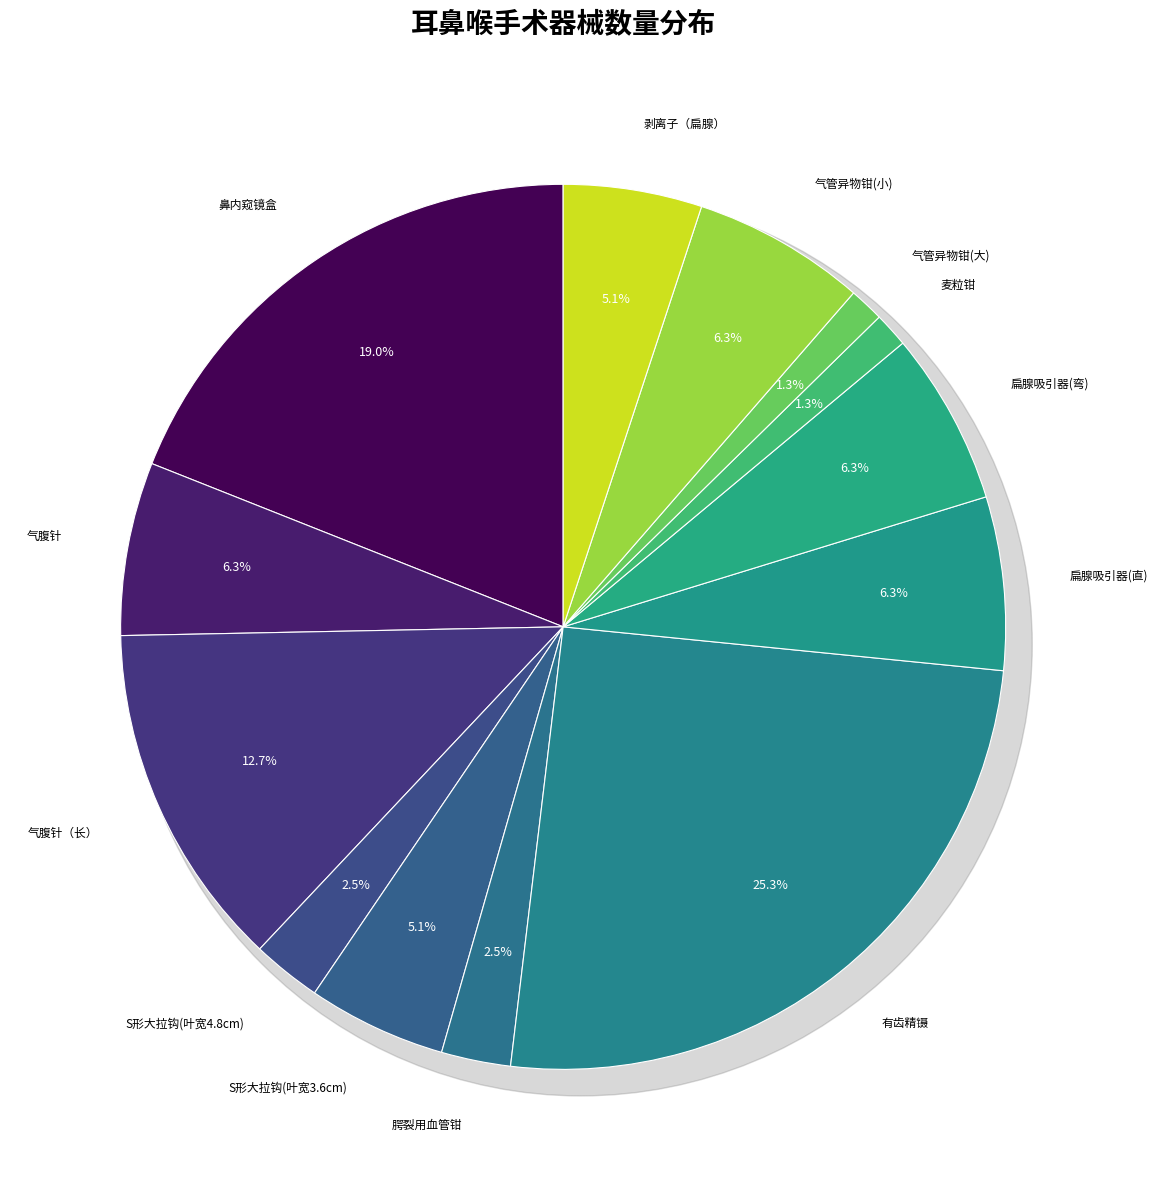

Count the number of slices in the pie.

13